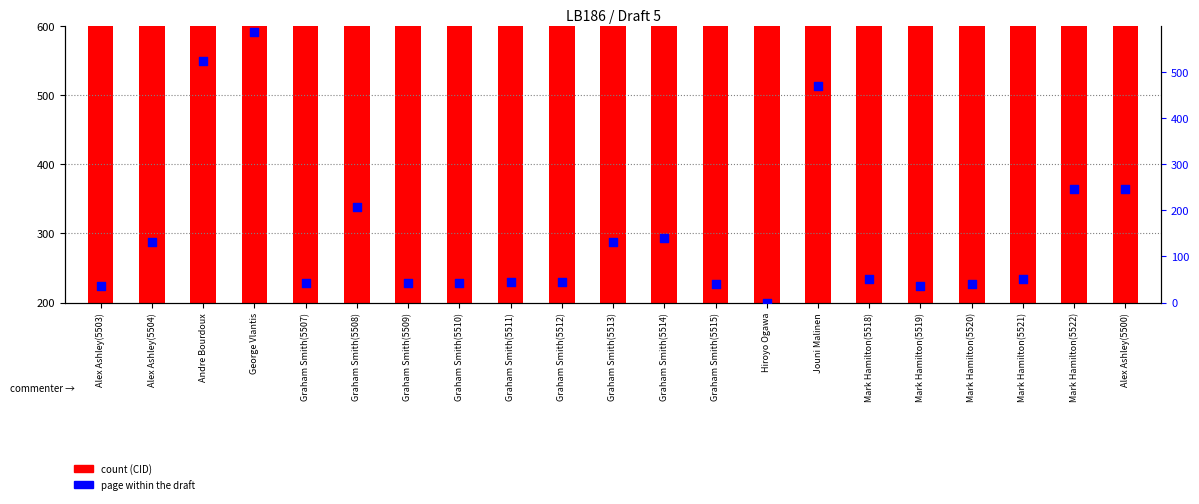

At which category is the sum across all series the highest?

George Vlantis